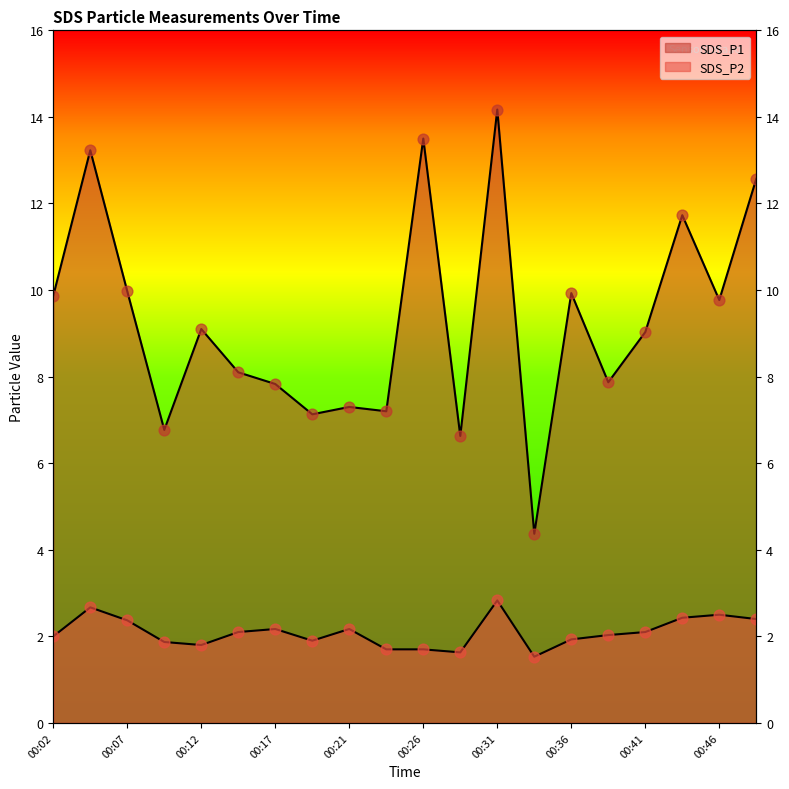

What is the total value across all series at 00:49?

15.0